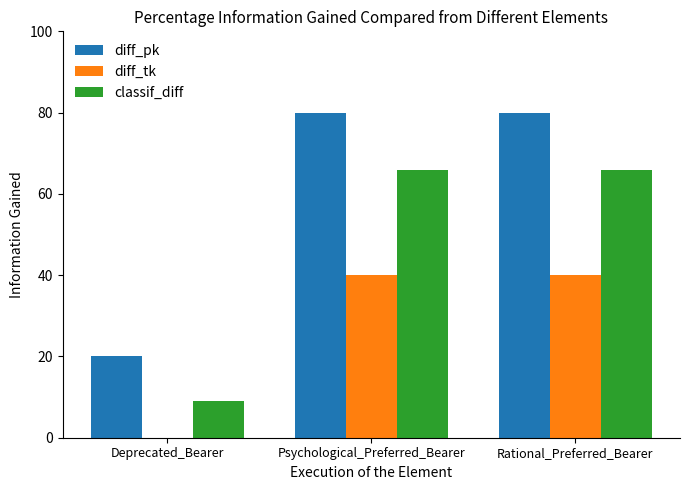

Reading left to right, what are all the values shown in this chart?

diff_pk: 20	80	80
diff_tk: 0	40	40
classif_diff: 9	66	66